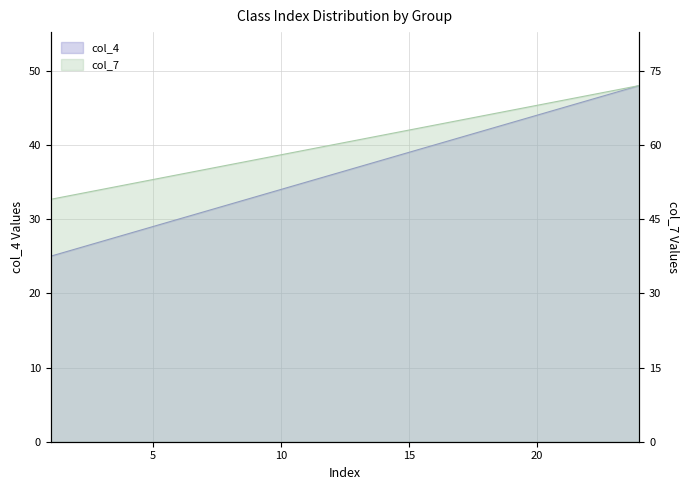

List the series in order of their overall mean, highest first.

col_7, col_4